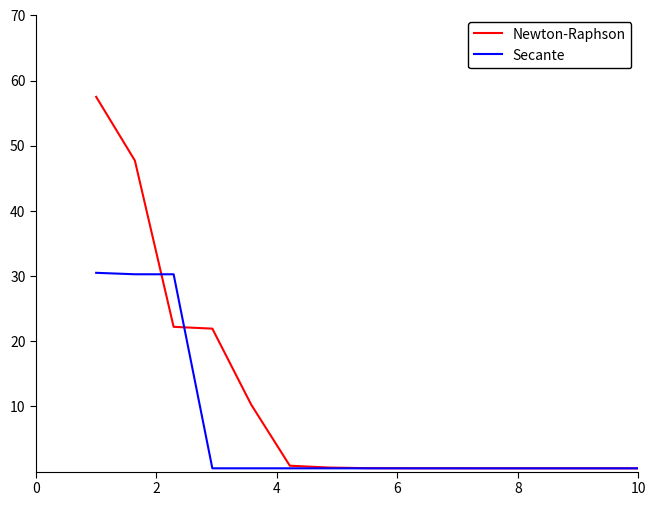

What are all the series names shown in the legend?

Newton-Raphson, Secante